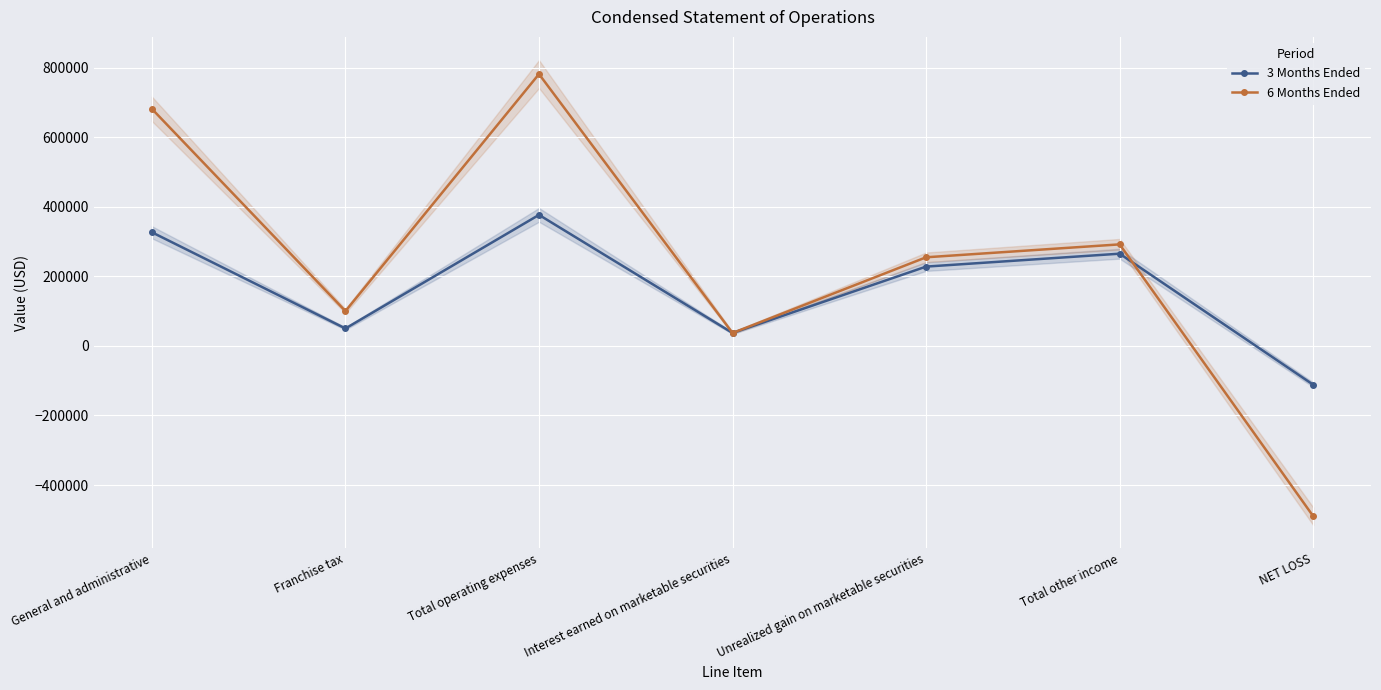

Where does the 3 Months Ended series first go above 227903?

General and administrative